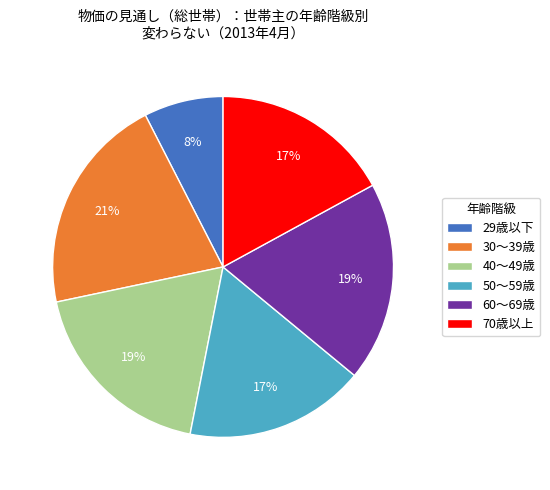

The 50～59歳 slice represents 17% of the pie. True or false?

True